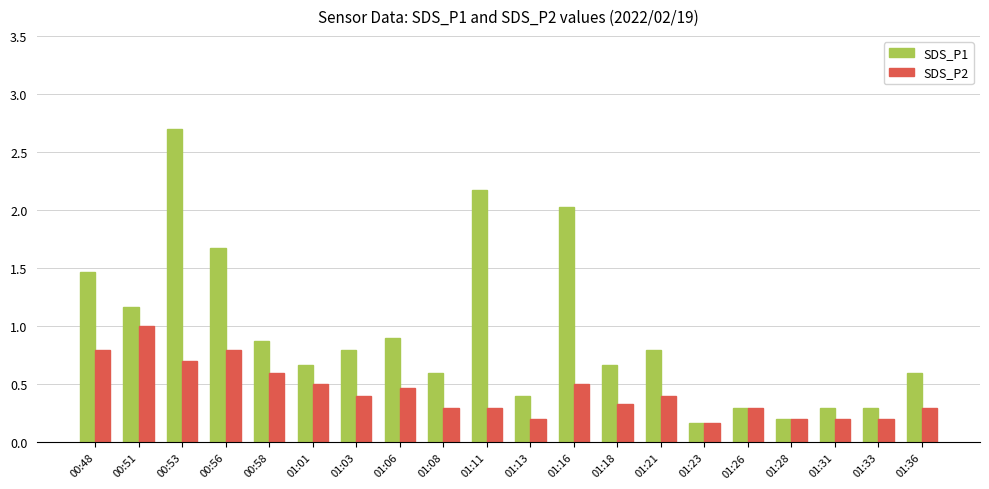

What is the spread (max minus min) of values at 01:06?

0.4